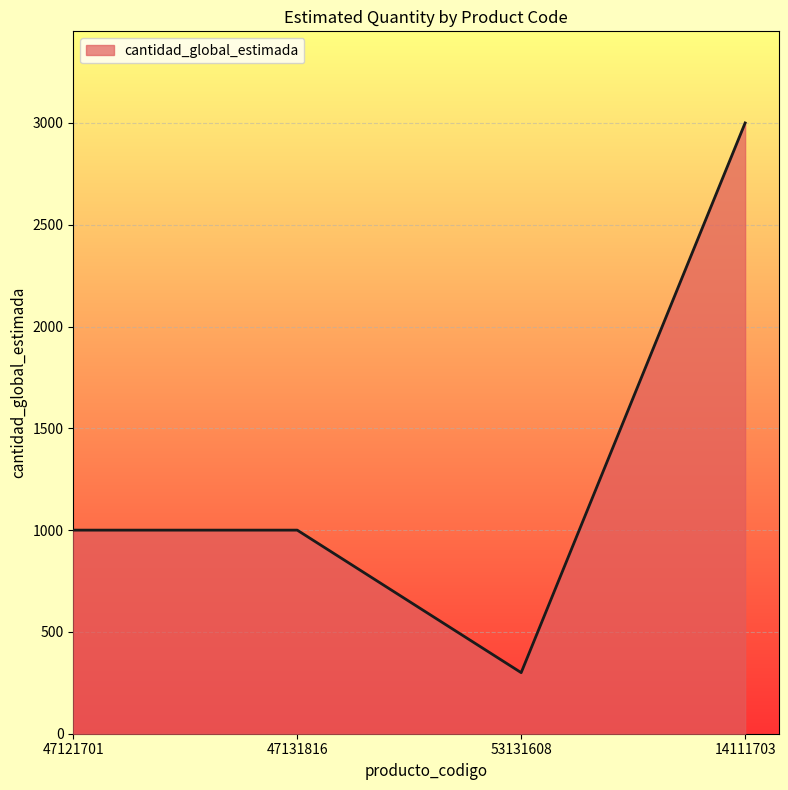

What is the greatest value displayed?

3000